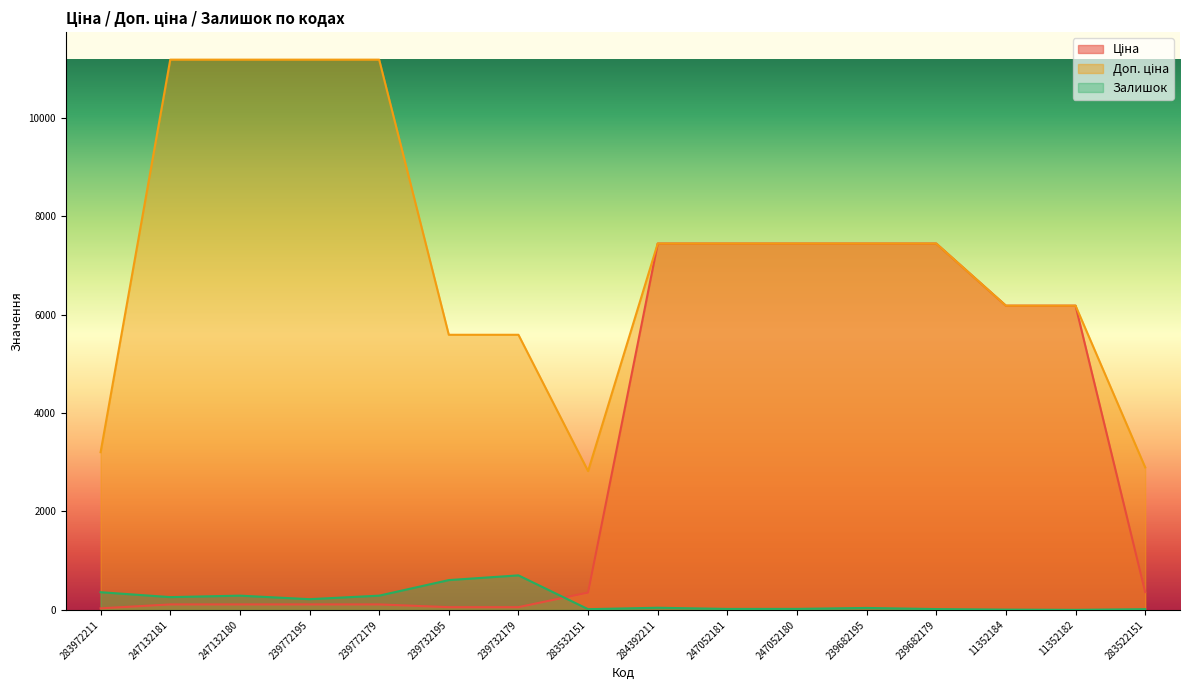

What is the label of the 5th point from the right?

239682195